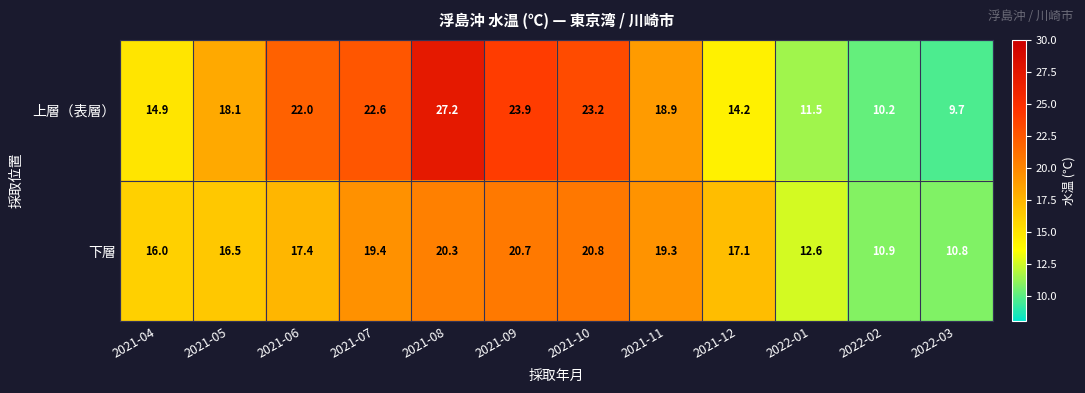

What is the average value of the 下層 series?

16.8